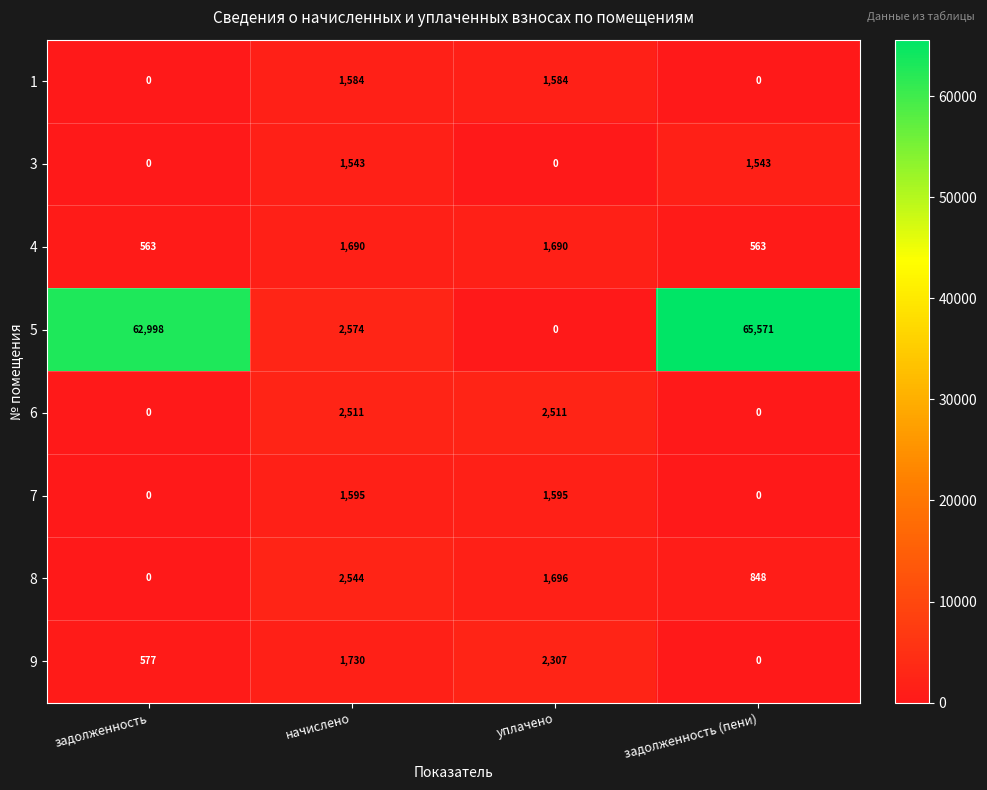

Which series has the largest range (max minus min)?

5